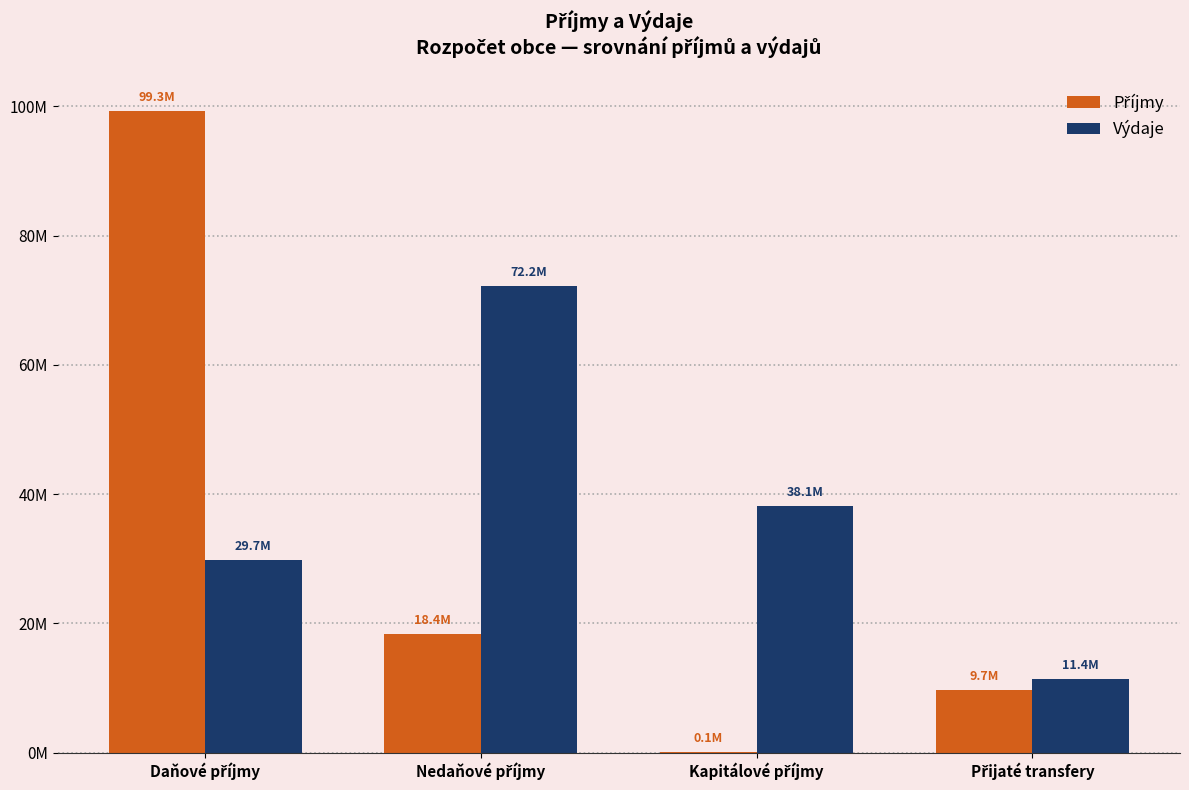

Are the bars grouped side by side (vs. stacked)?

Yes